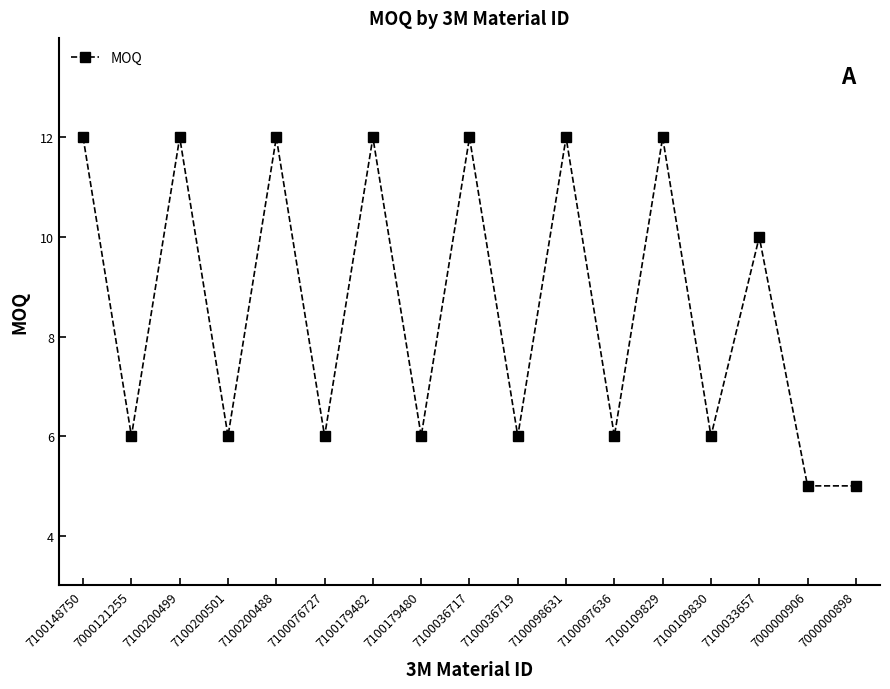

What is the sum of all values?

146